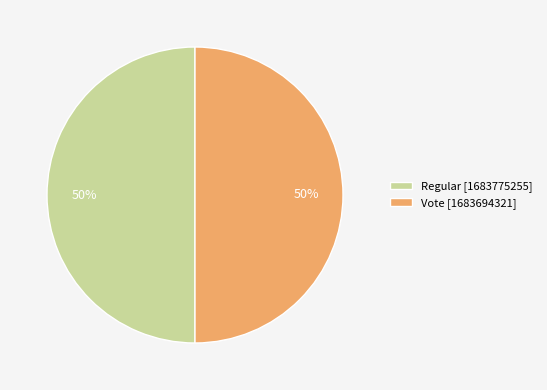

Approximately how many times larger is the value at Vote compared to Regular?

1.0